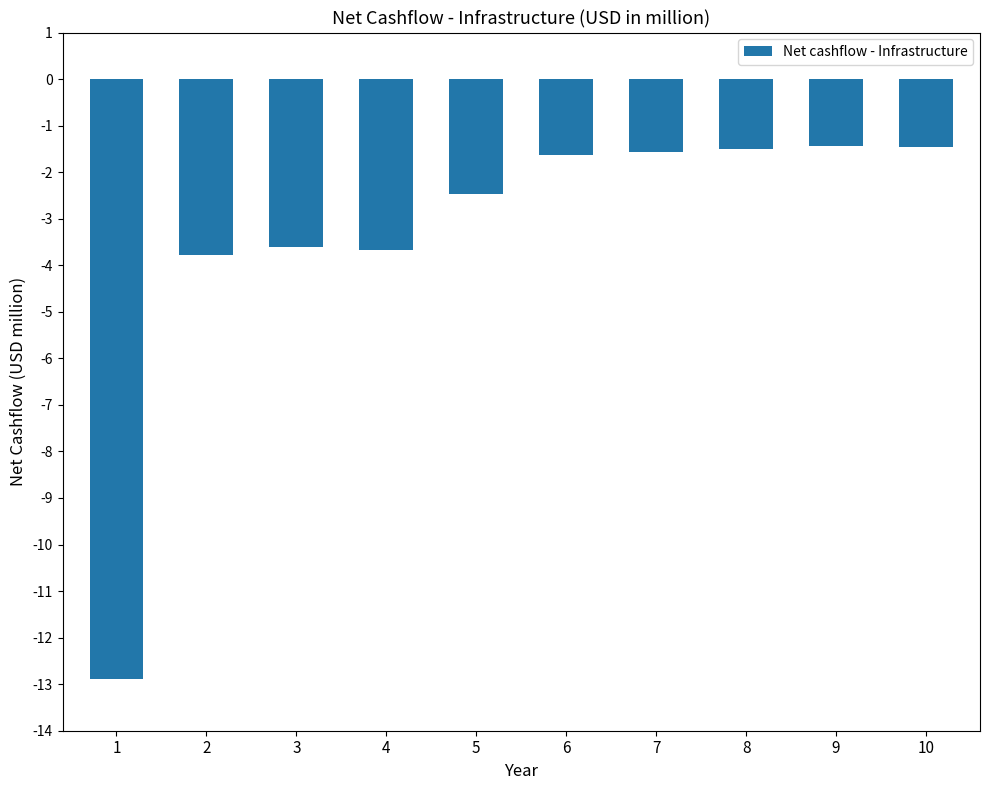

Are the bars horizontal?

No